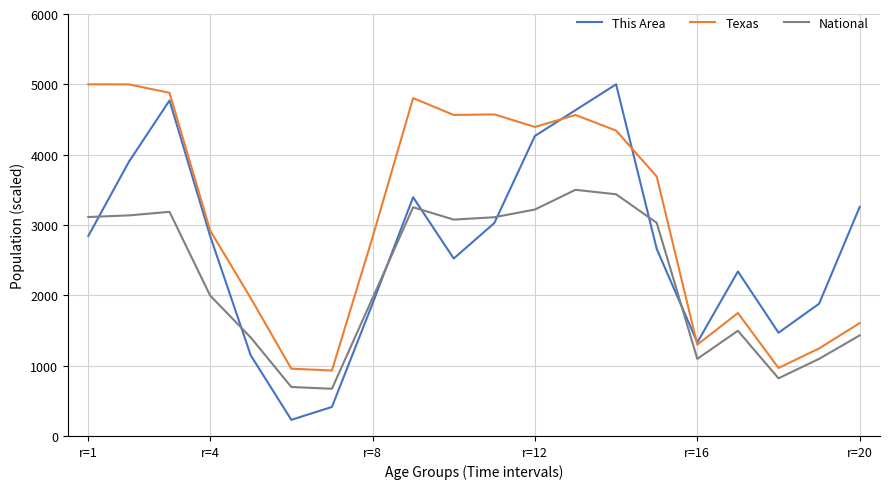

True or false: National and Texas intersect in this chart.

False